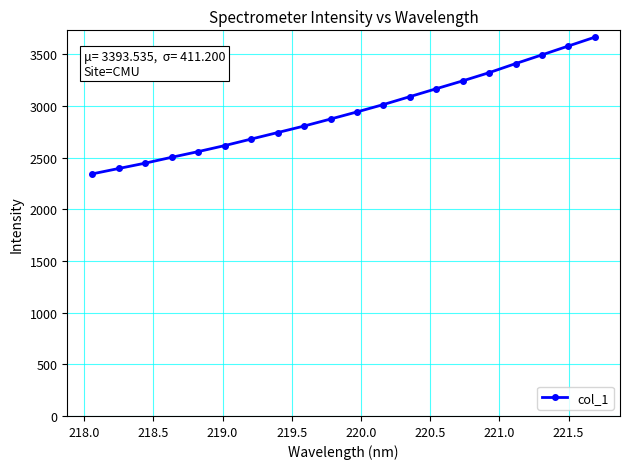

What is the difference between the second highest and minimum values?

1236.9